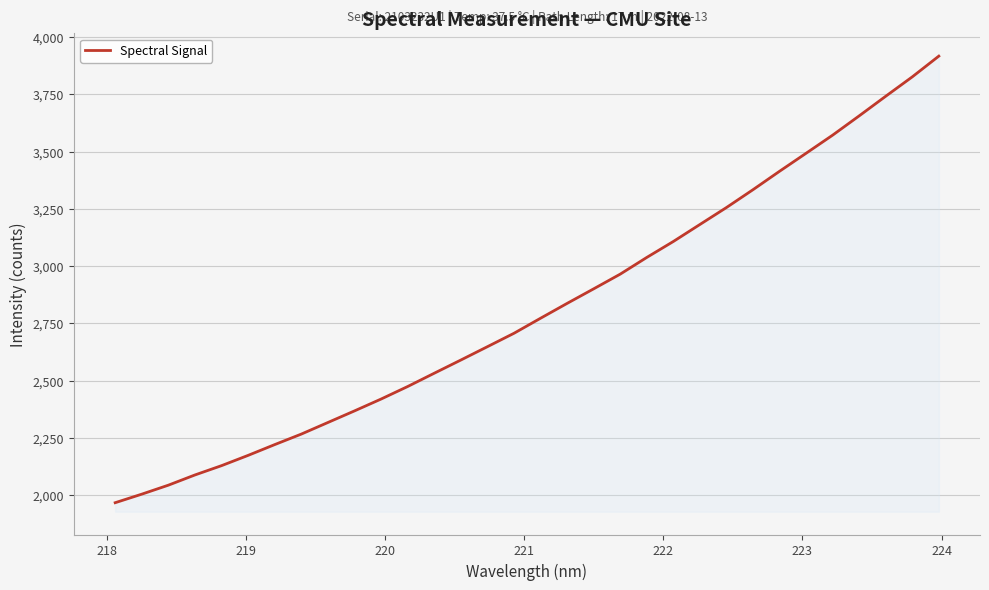

What is the greatest value displayed?

3916.9